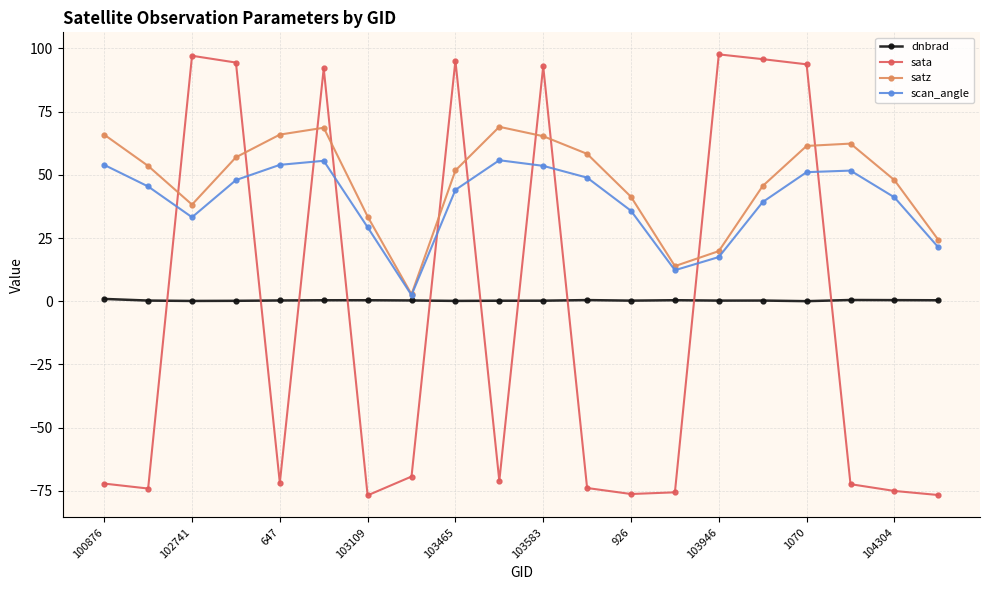

How many data points does each series have?

20